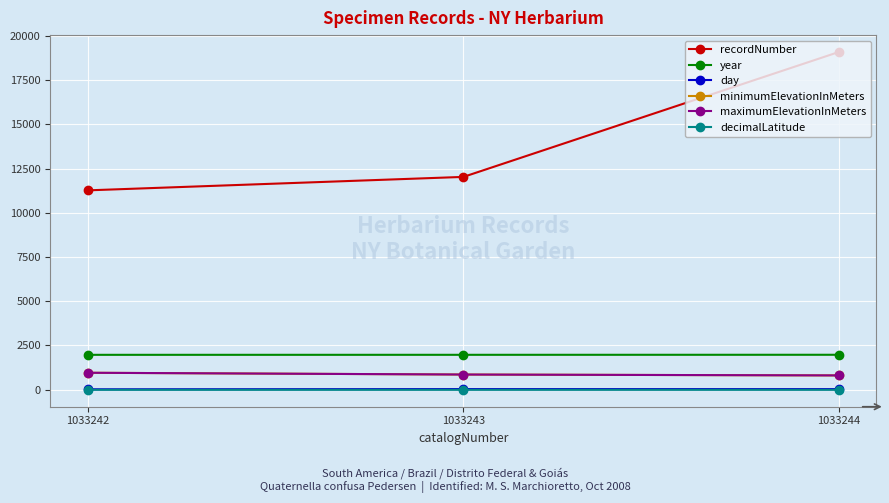

Is this an area chart (filled region under the line)?

No